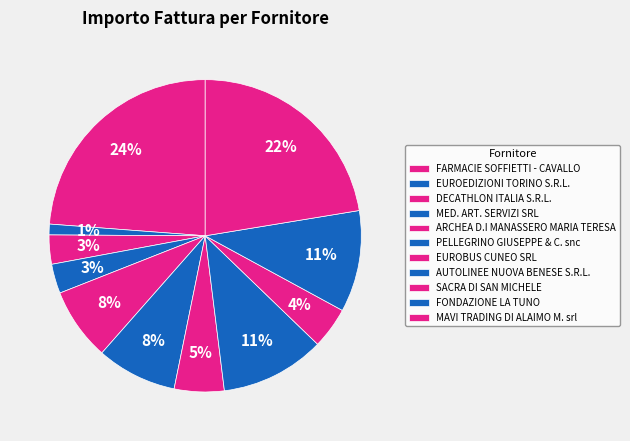

How many segments does this pie chart have?

11